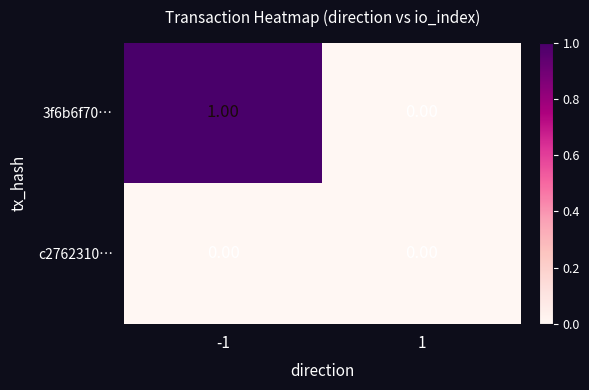

Which series changed the most between -1 and 1?

3f6b6f70…